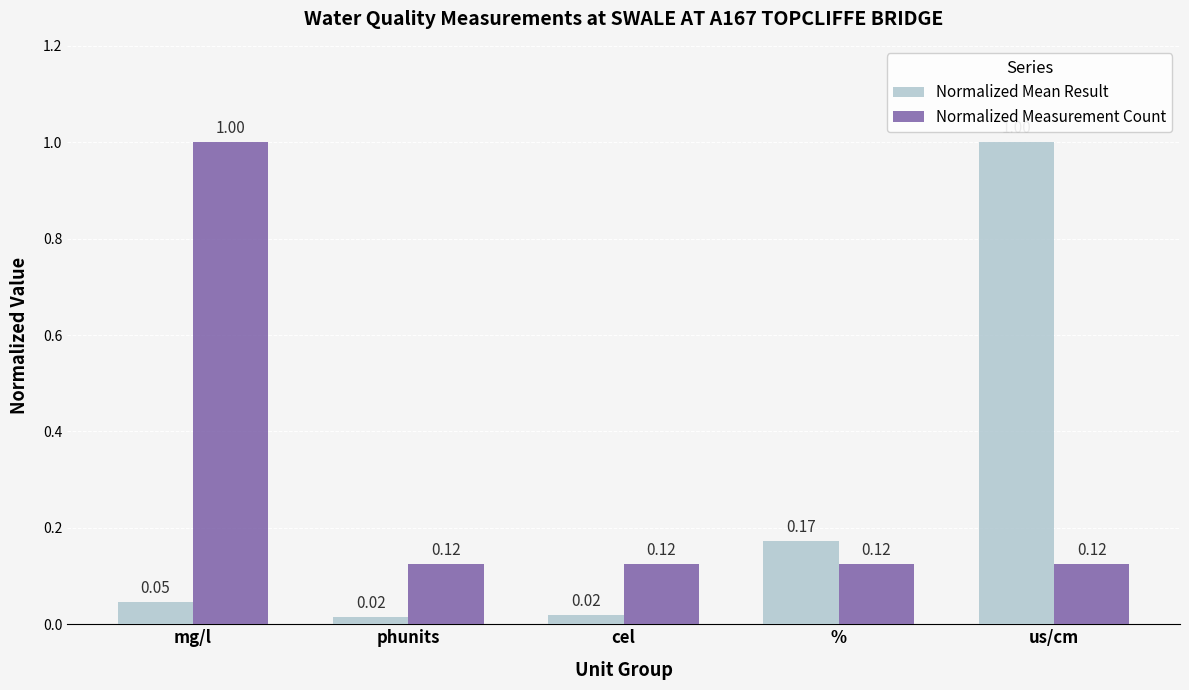

At which label does Normalized Mean Result reach its peak?

us/cm